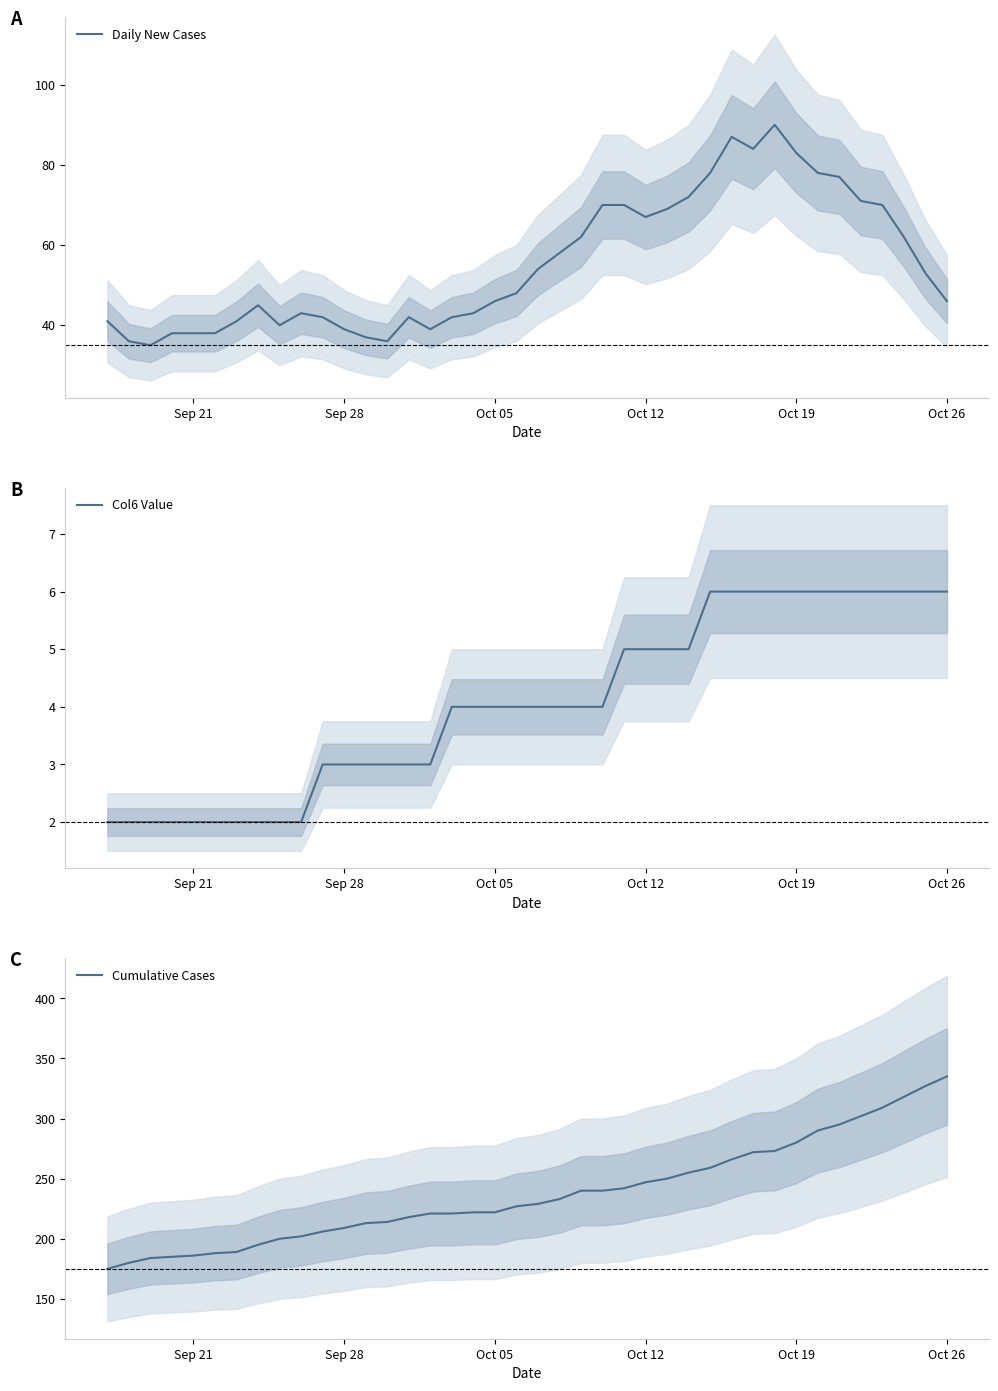

What is the minimum value for Daily New Cases?

35